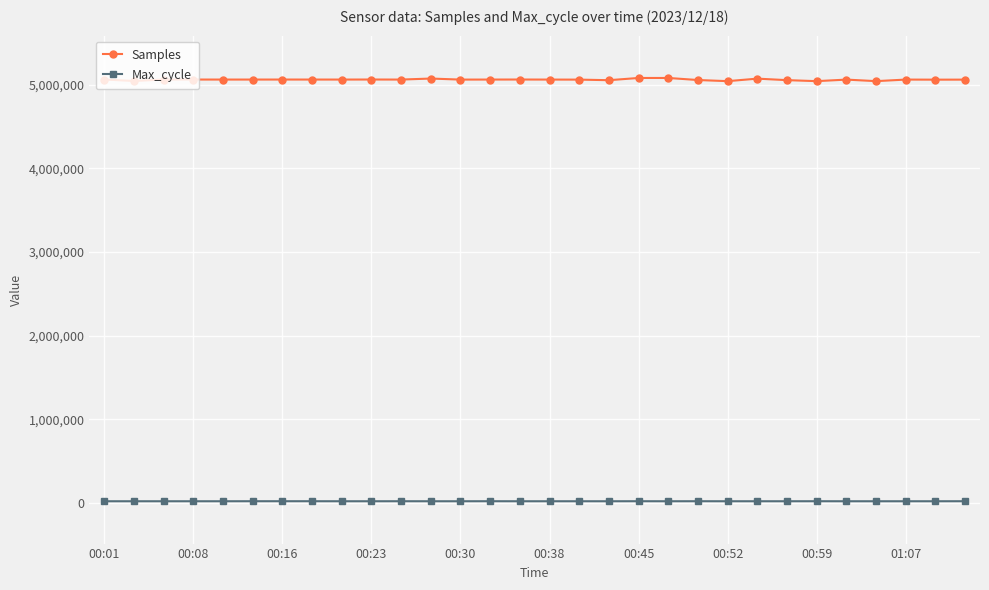

What is the highest value of the Samples series?

5081218